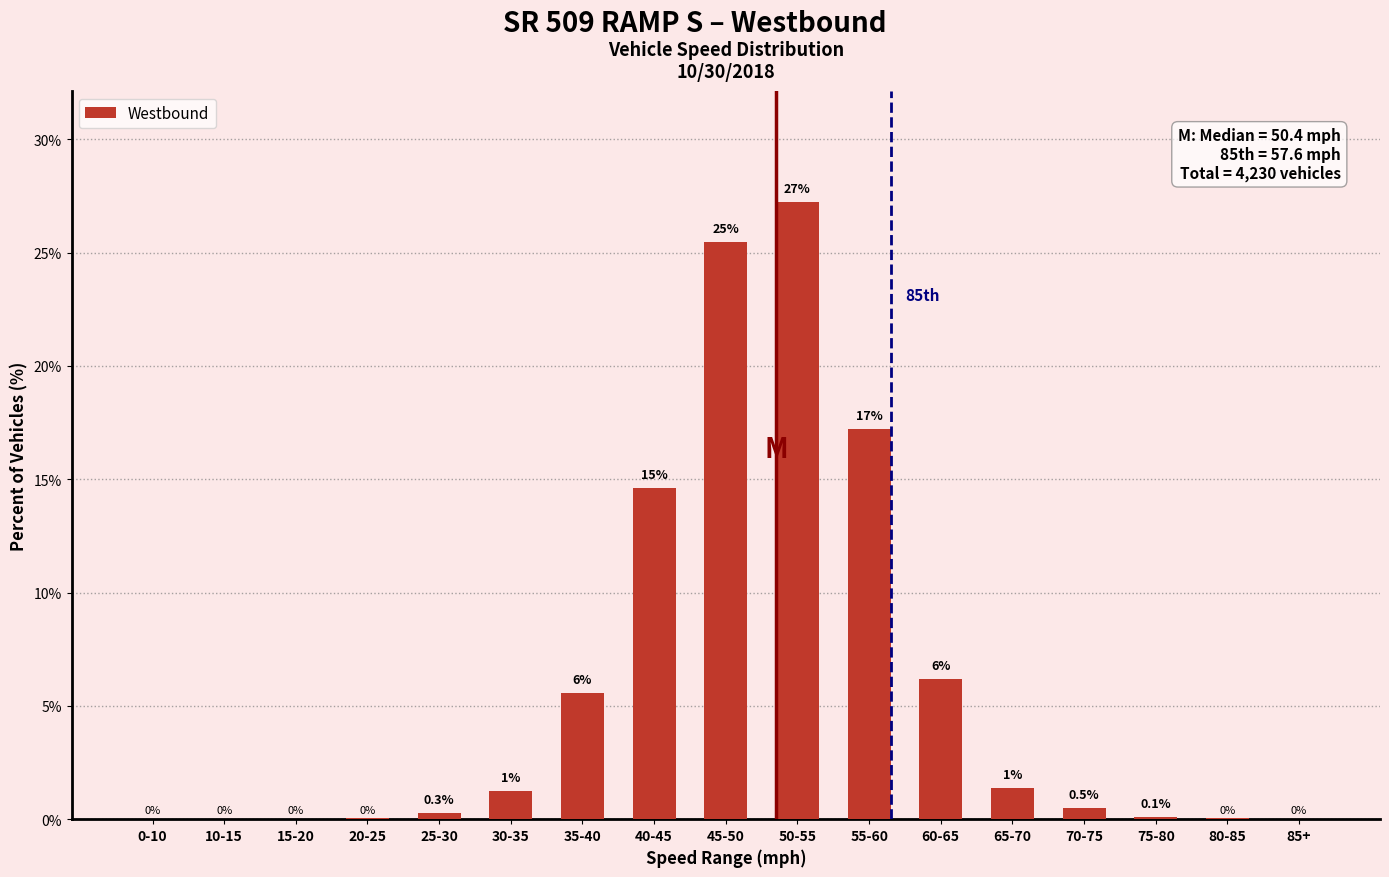

Is it true that the value at 40-45 is 14.6?

True